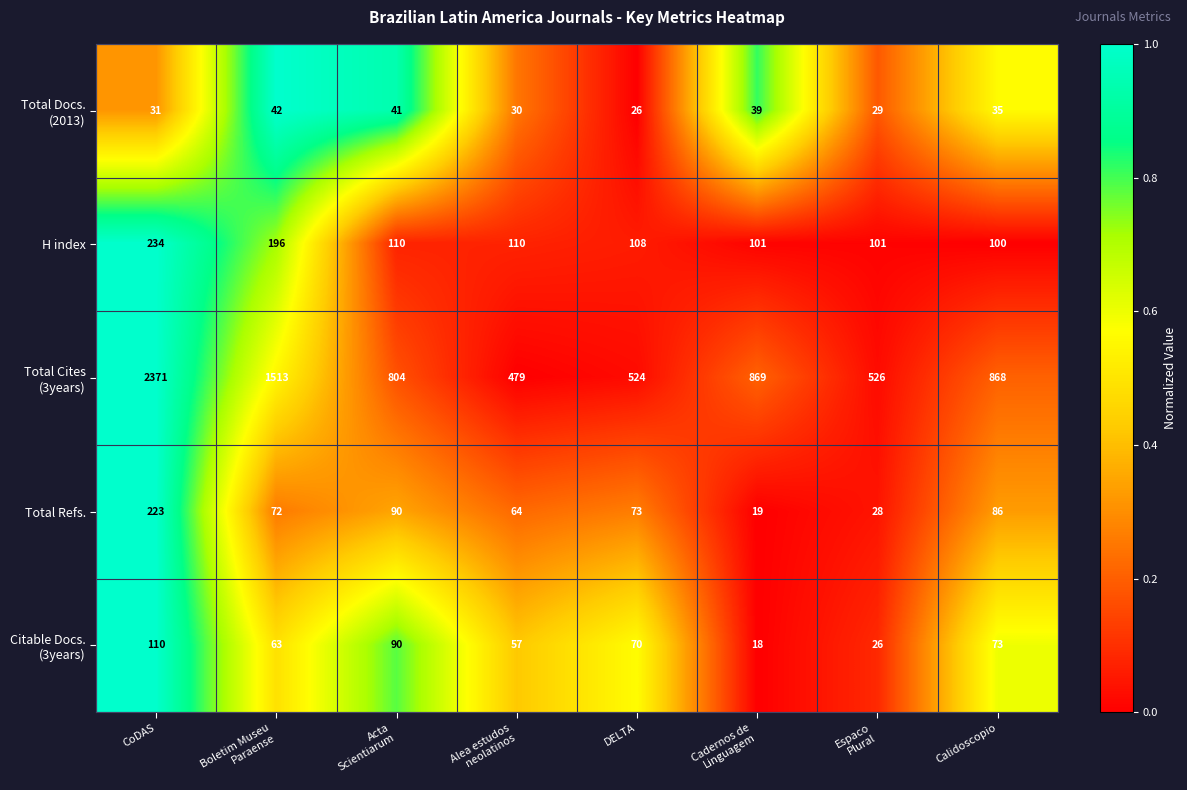

The Total Refs. series shows 86 at Calidoscopio. True or false?

True